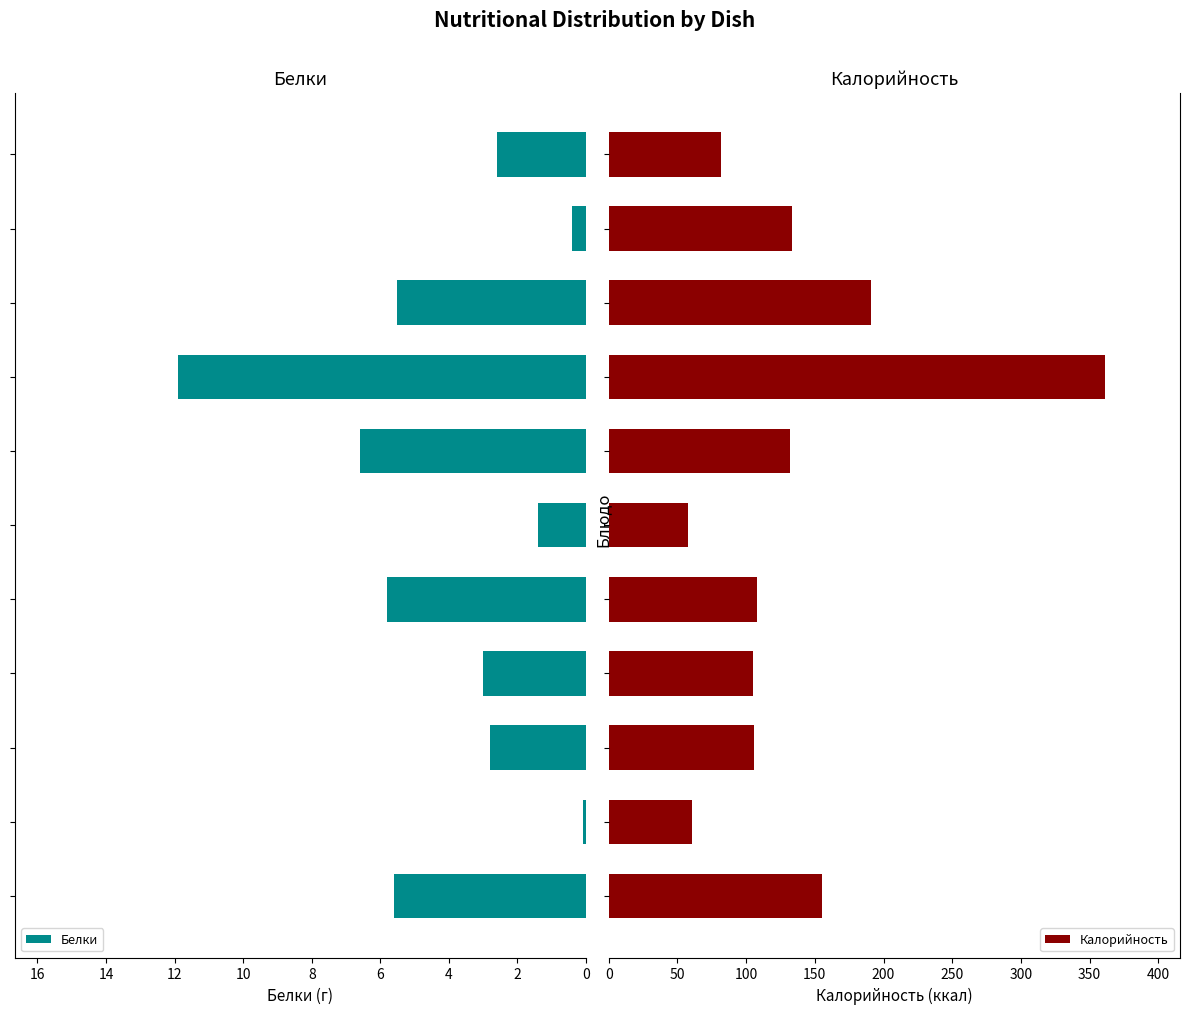

Which series has the widest spread of values?

Калорийность